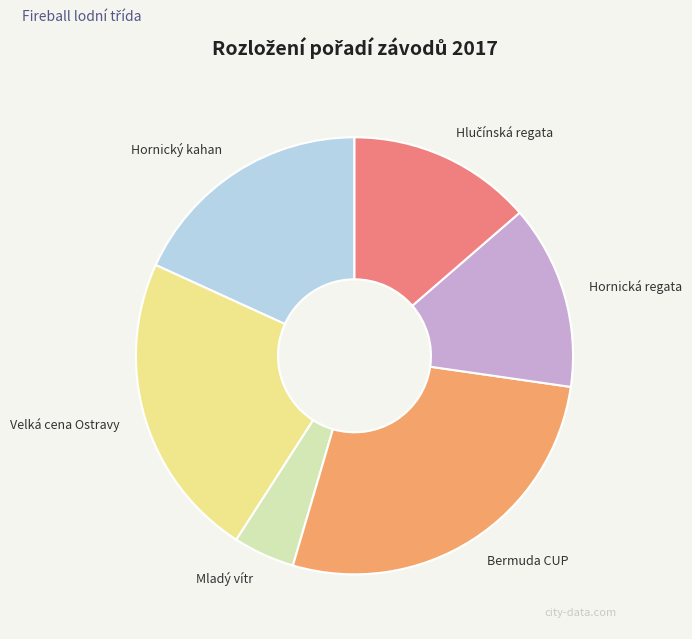

Which has a higher value, Bermuda CUP or Hornická regata?

Bermuda CUP